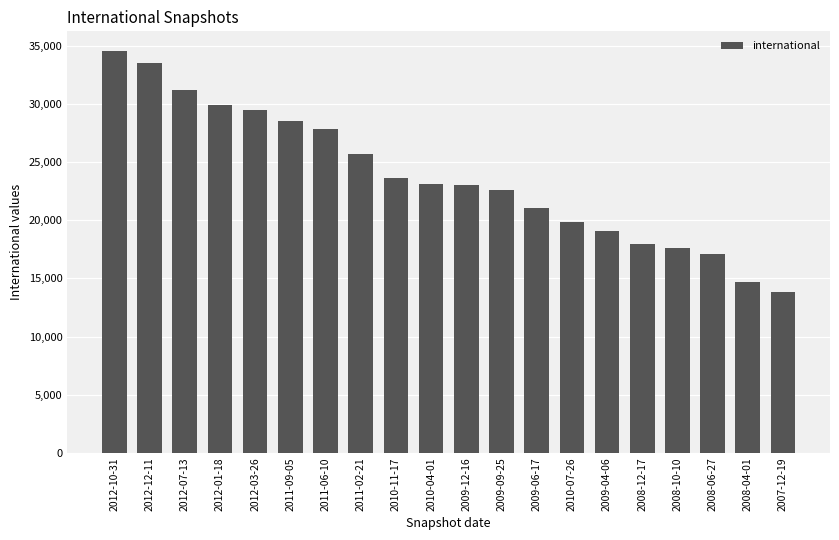

What is the greatest value displayed?

34509